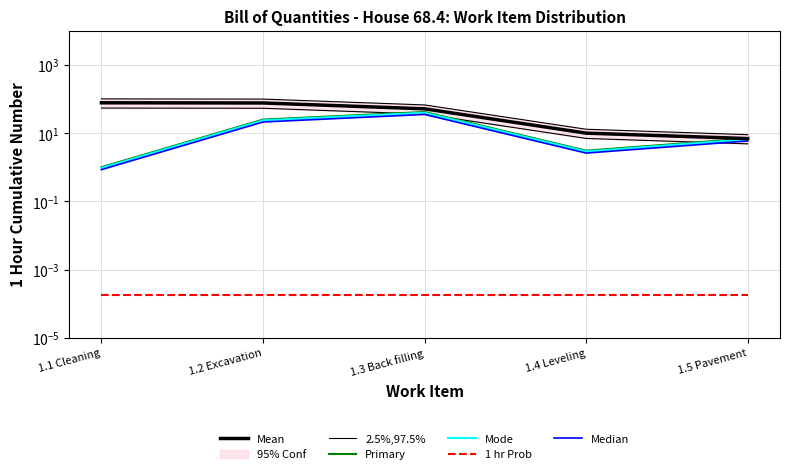

What is the label of the 1st point from the right?

1.5 Pavement